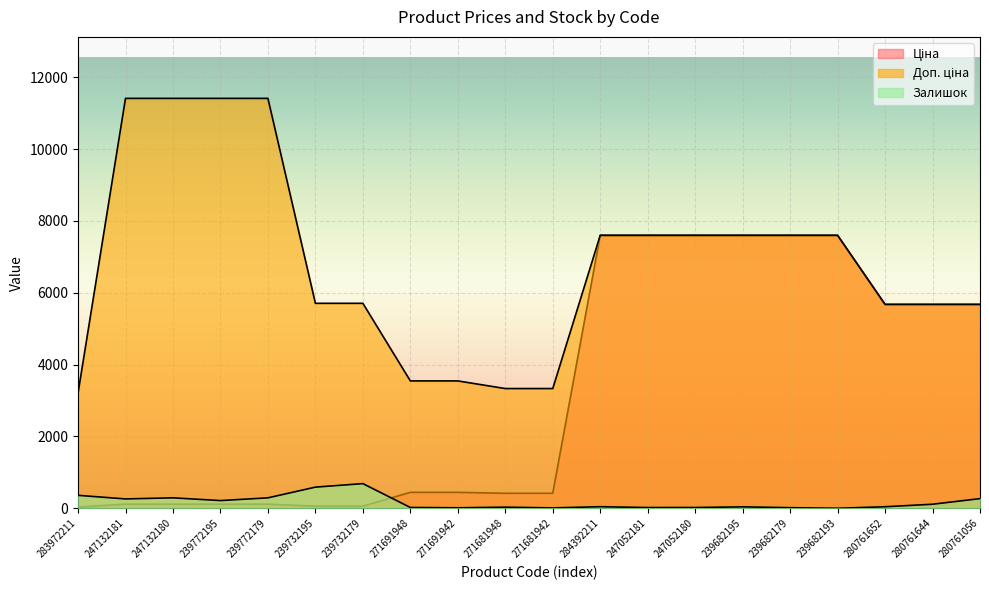

What are all the series names shown in the legend?

Ціна, Доп. ціна, Залишок